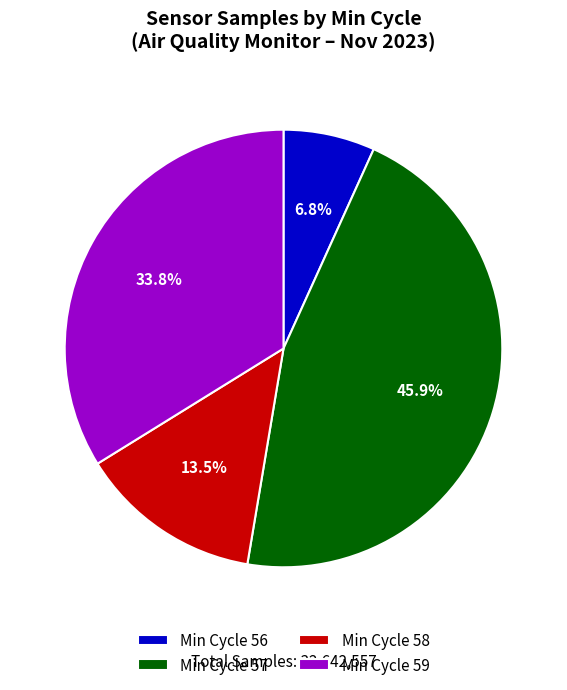

Is there a majority slice in this chart?

No